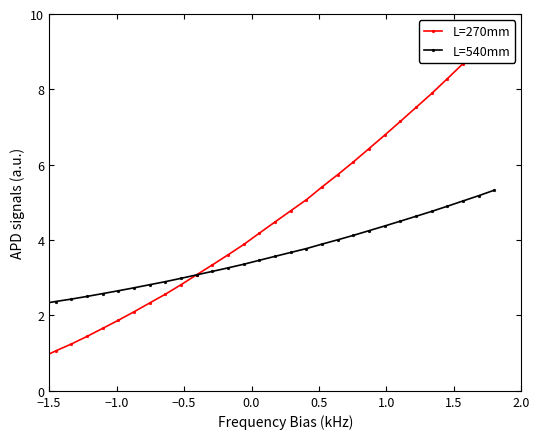

True or false: L=270mm and L=540mm cross at least once.

True